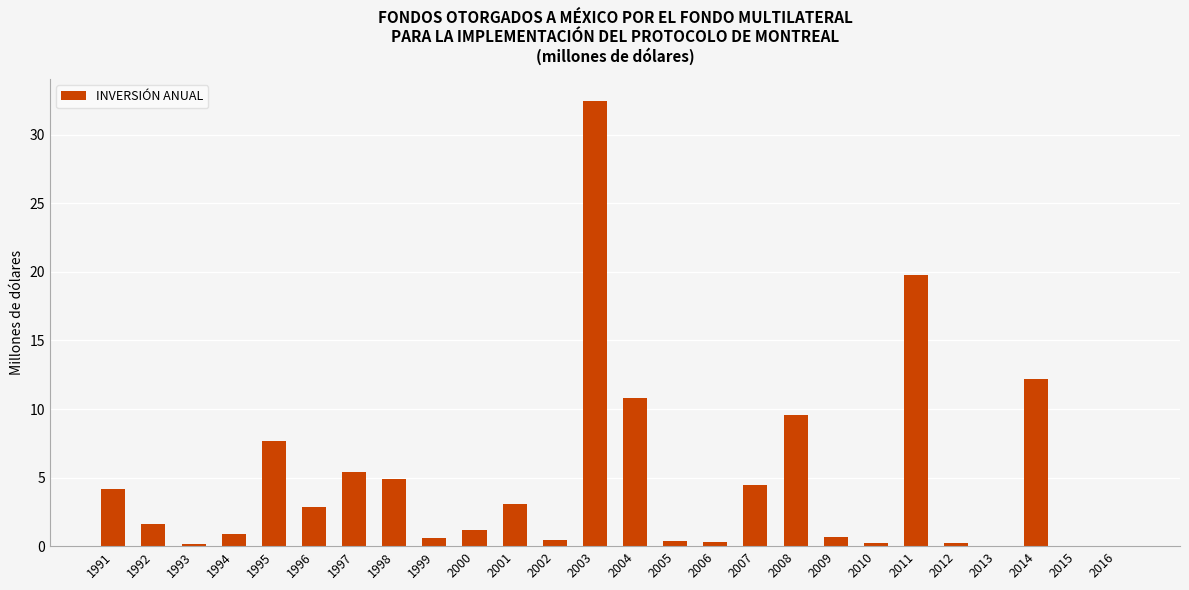

What is the average value?

4.8